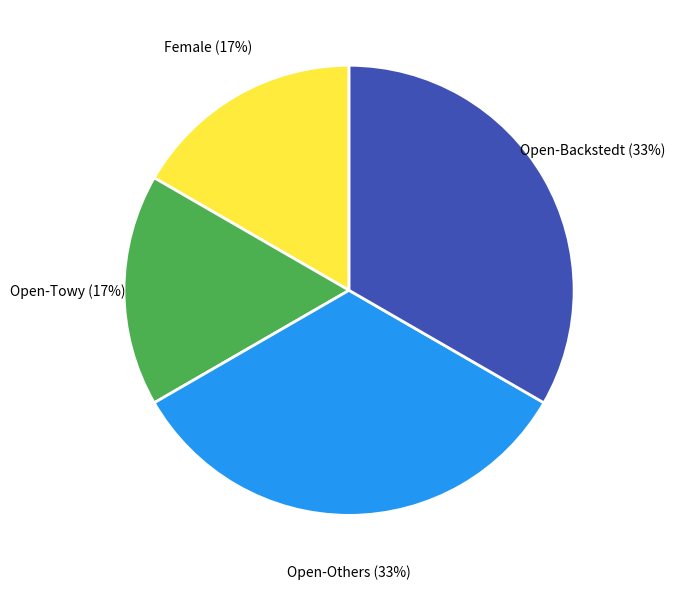

True or false: Open-Others accounts for 33% of the total.

True